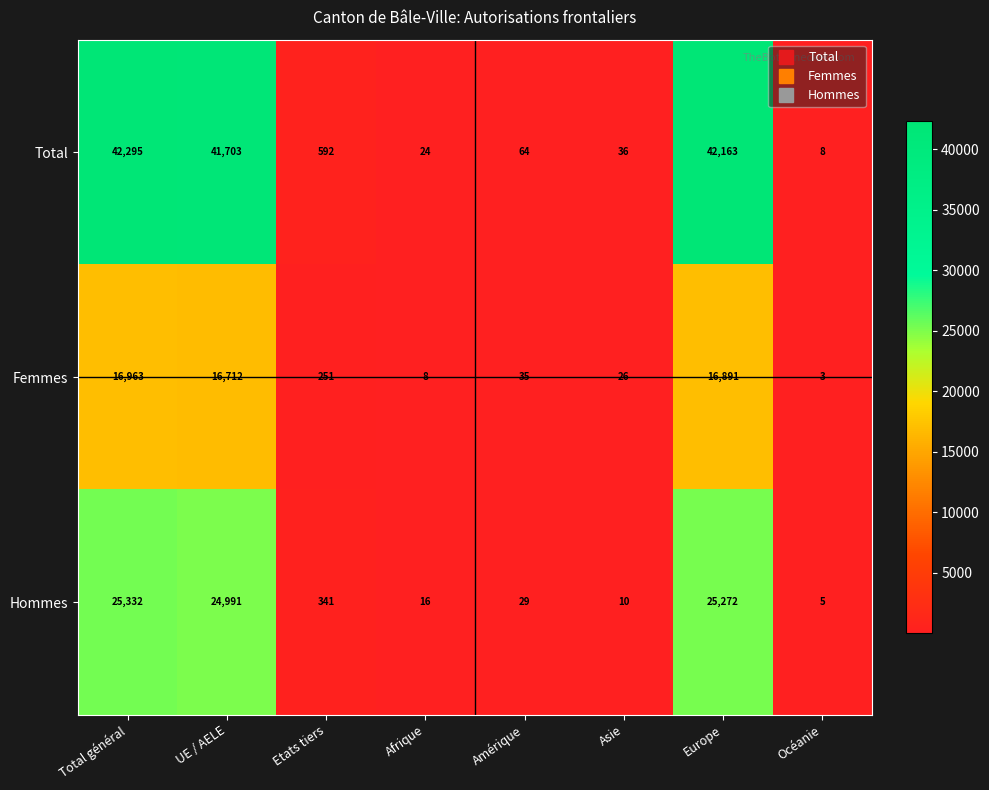

What is the difference between the maximum and minimum values in the Total series?

42287